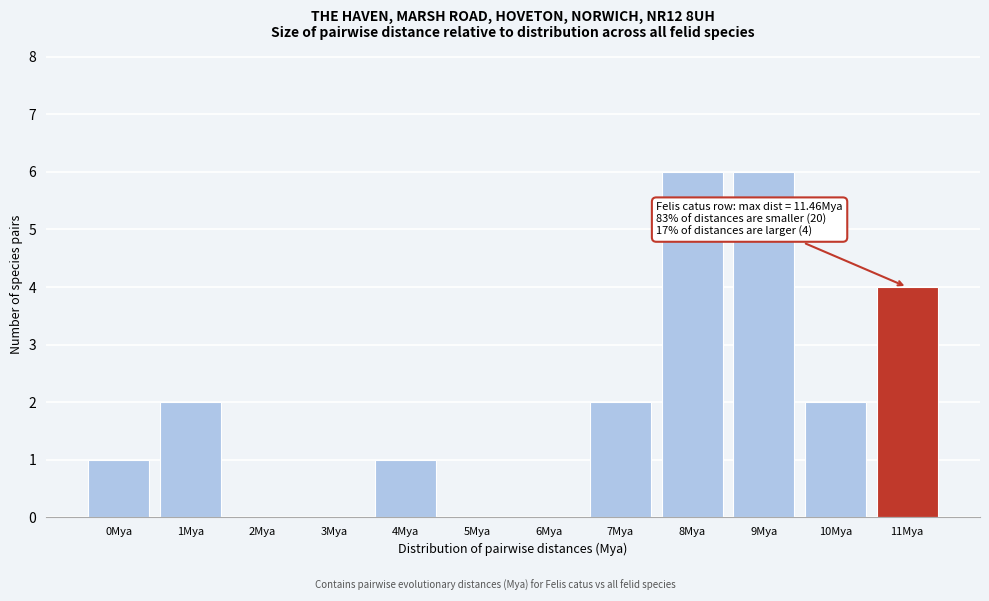

Reading left to right, transcribe all the data shown in this chart.

0Mya=1	1Mya=2	2Mya=0	3Mya=0	4Mya=1	5Mya=0	6Mya=0	7Mya=2	8Mya=6	9Mya=6	10Mya=2	11Mya=4